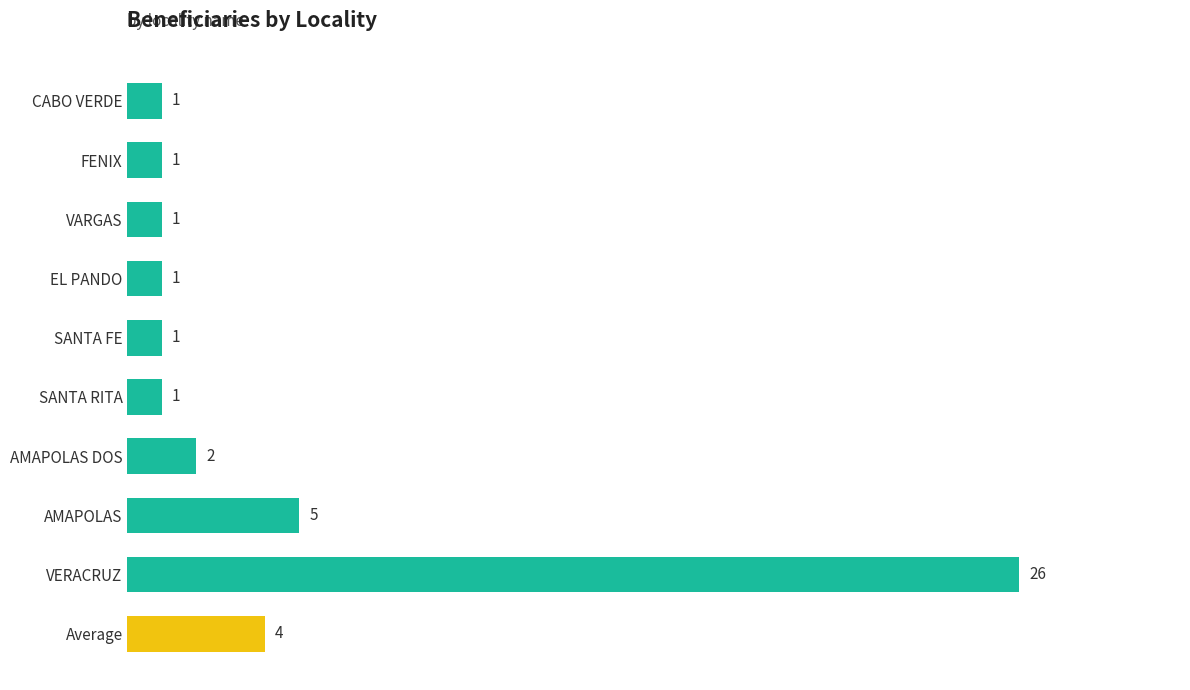

What is the maximum value shown in the chart?

26